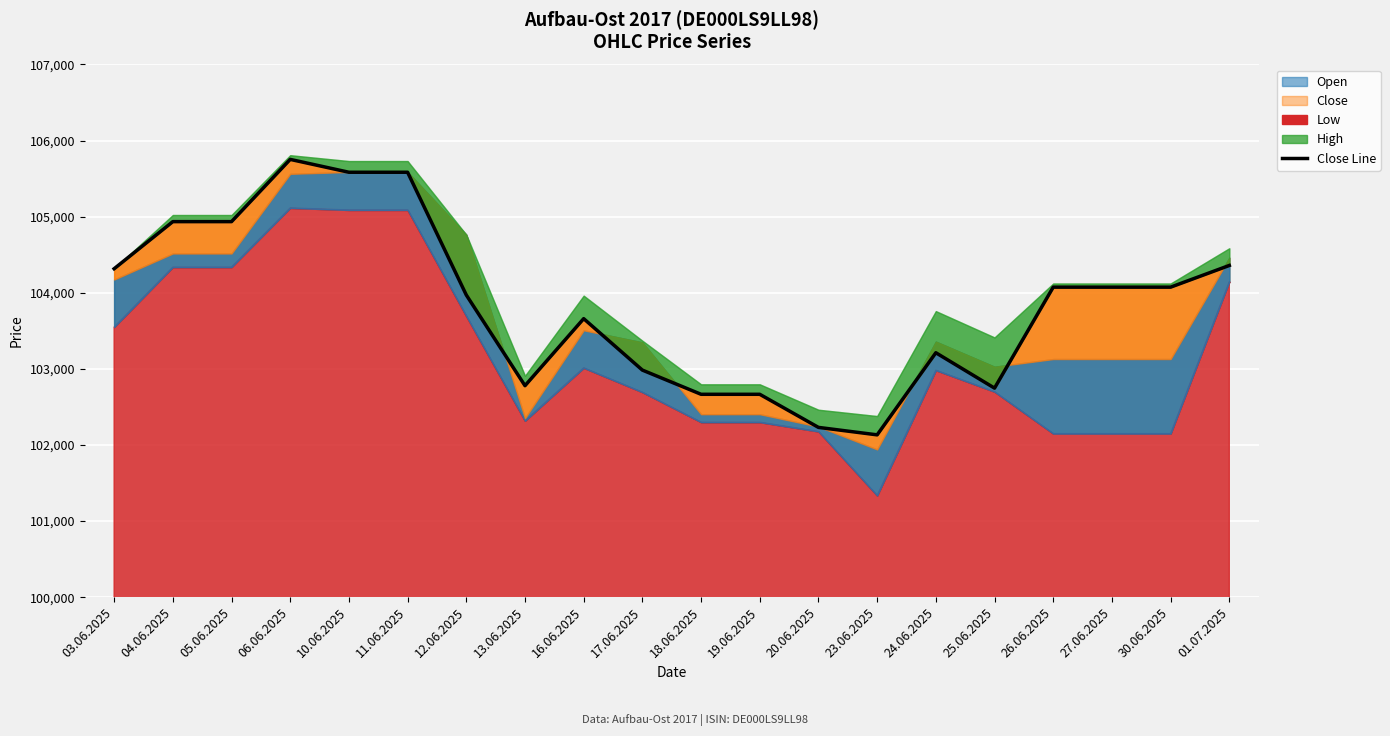

How many data points are less than 104074?

10